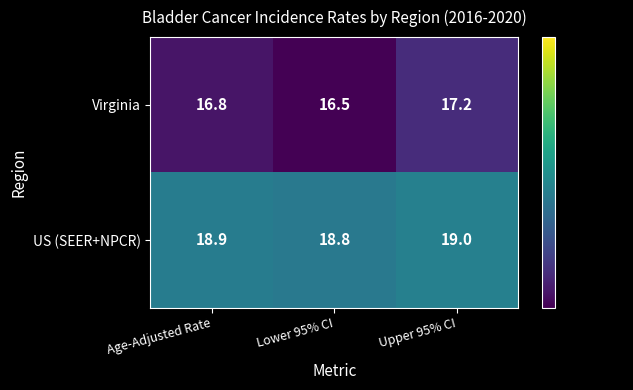

What is the approximate value of US (SEER+NPCR) at Lower 95% CI?

18.8